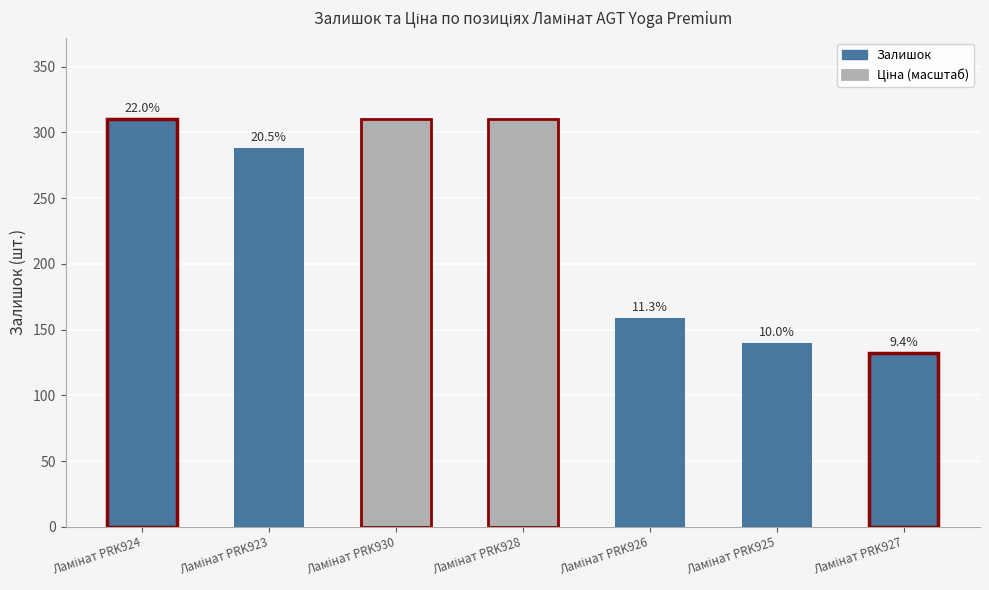

How many bars are there in total?

7